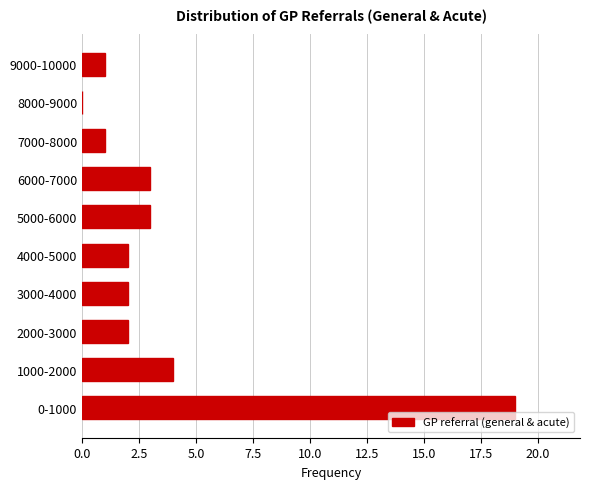

Reading top to bottom, list all the values displayed in this chart.

9000-10000=1	8000-9000=0	7000-8000=1	6000-7000=3	5000-6000=3	4000-5000=2	3000-4000=2	2000-3000=2	1000-2000=4	0-1000=19